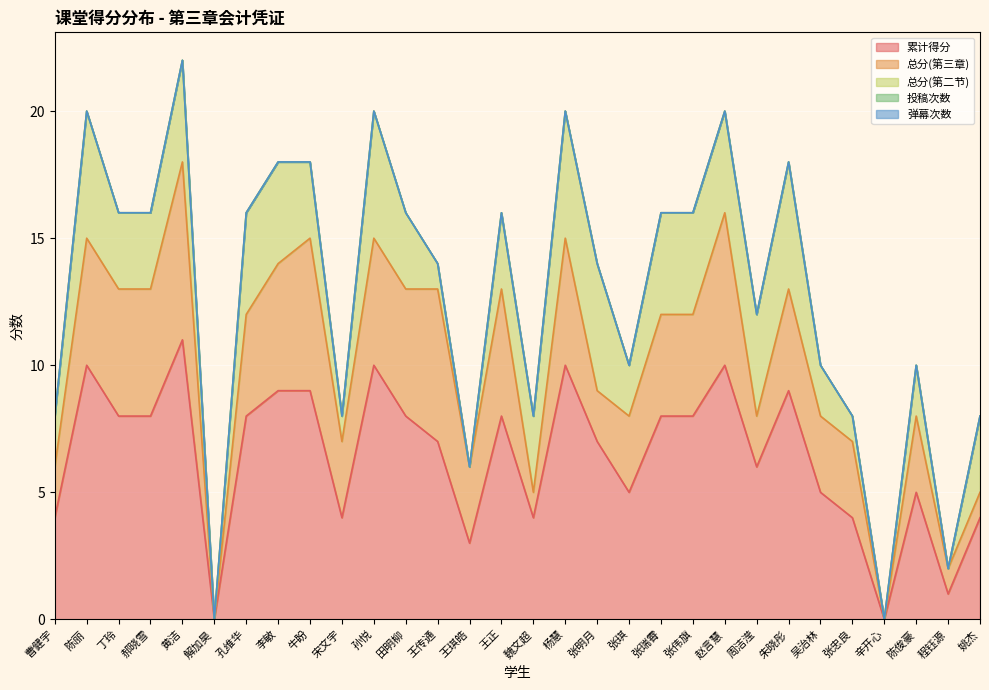

Does the chart display data point markers on the line(s)?

No